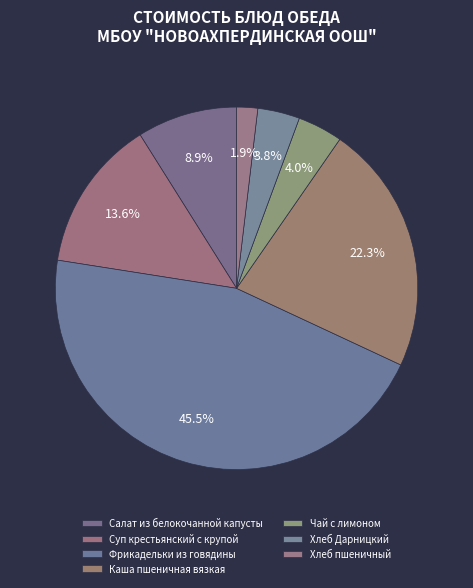

True or false: Хлеб Дарницкий accounts for 13% of the total.

False